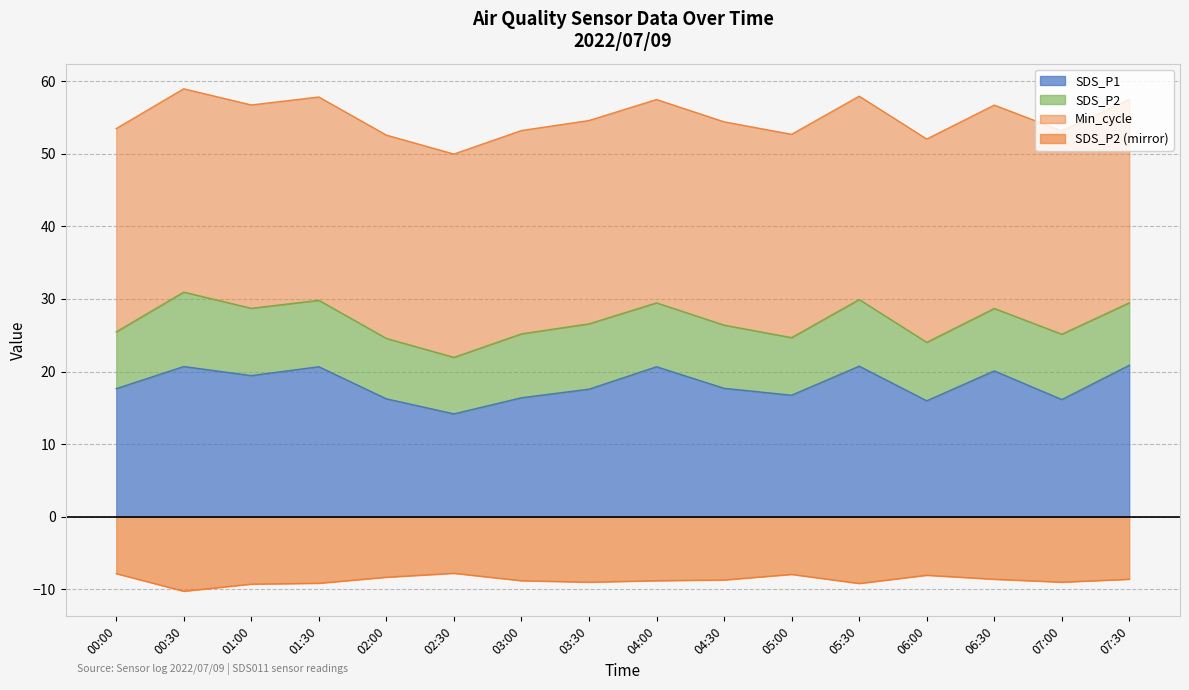

The SDS_P2 series shows -9.2 at 05:30. True or false?

True